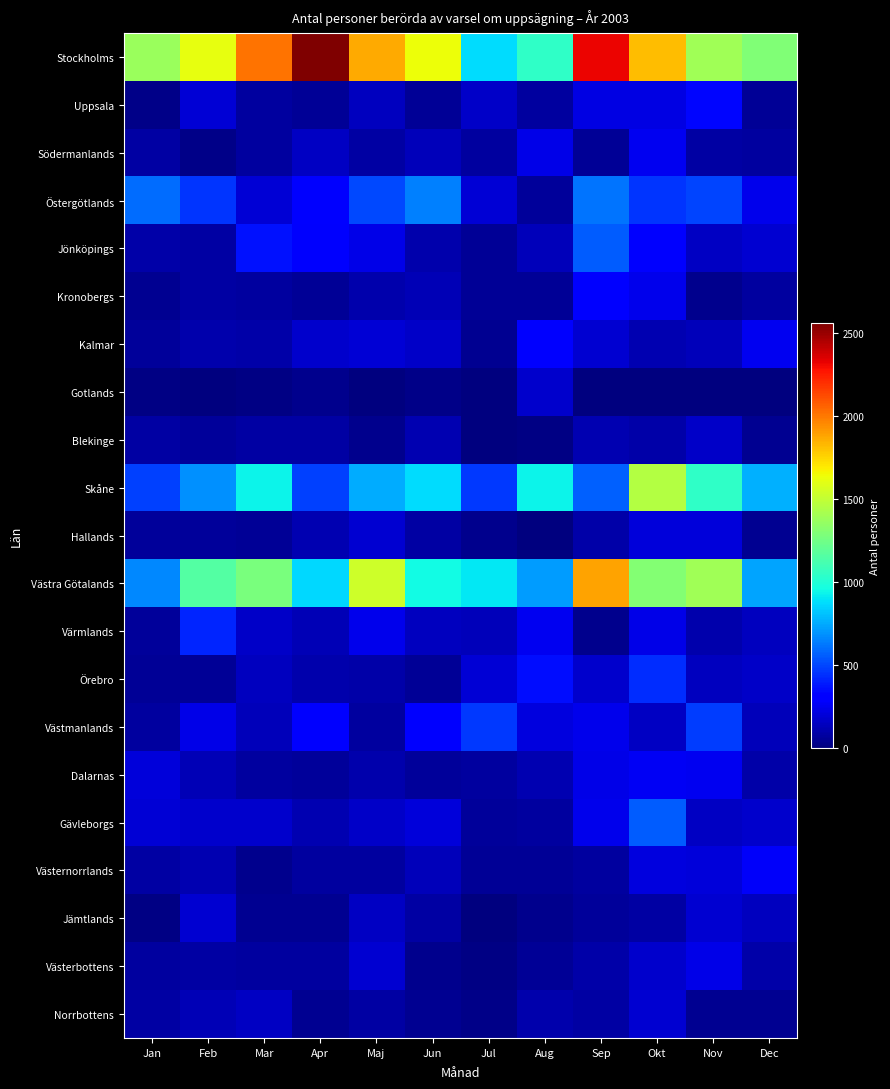

How many distinct data groups are displayed?

21